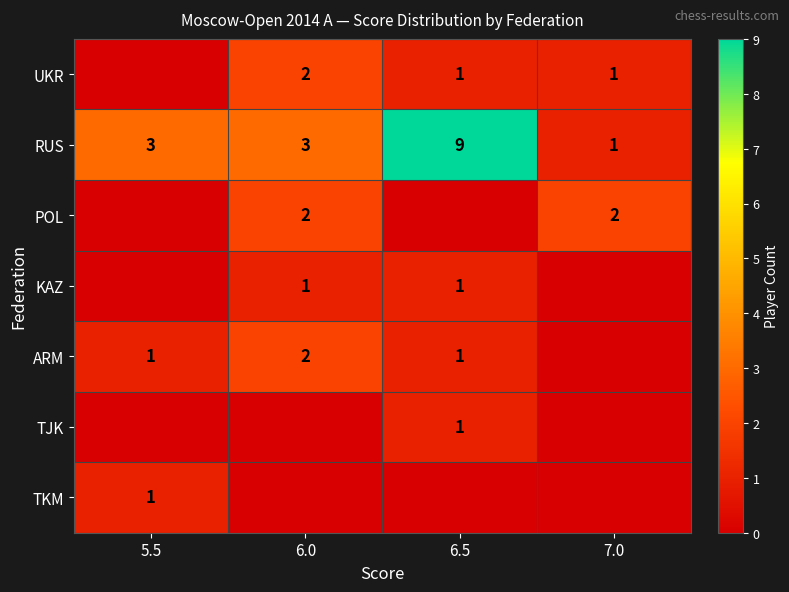

True or false: POL has a value of 2 at 7.0.

True